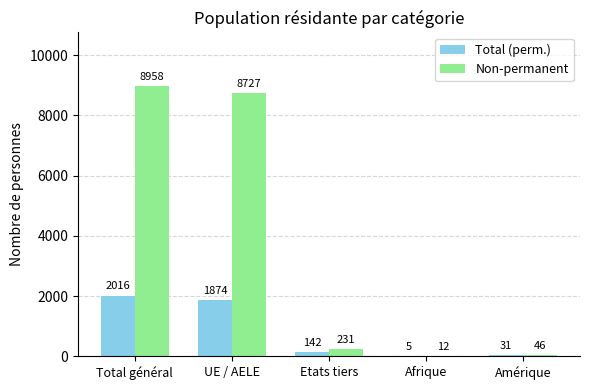

What is the greatest value displayed?

8958